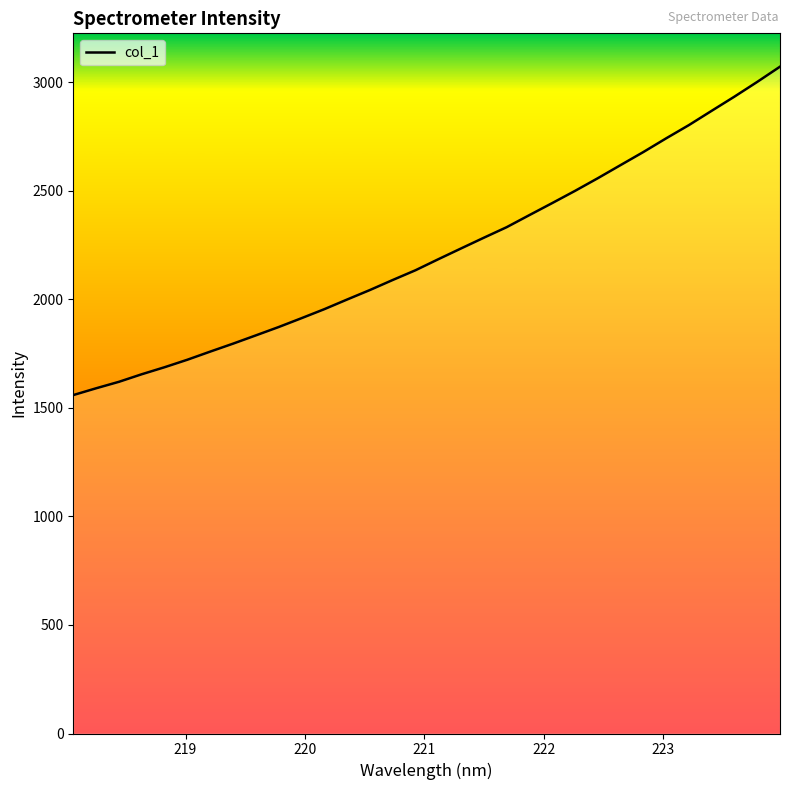

Does the chart have visible grid lines?

No